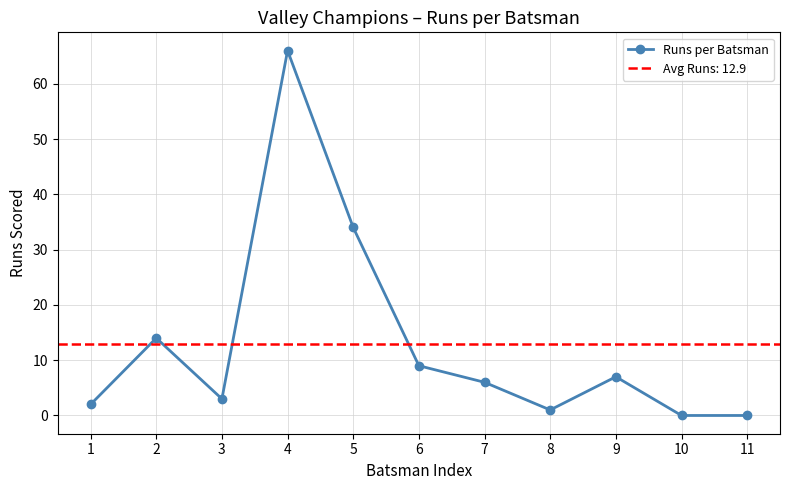

Approximately how many times larger is the value at 4 compared to 1?

33.0